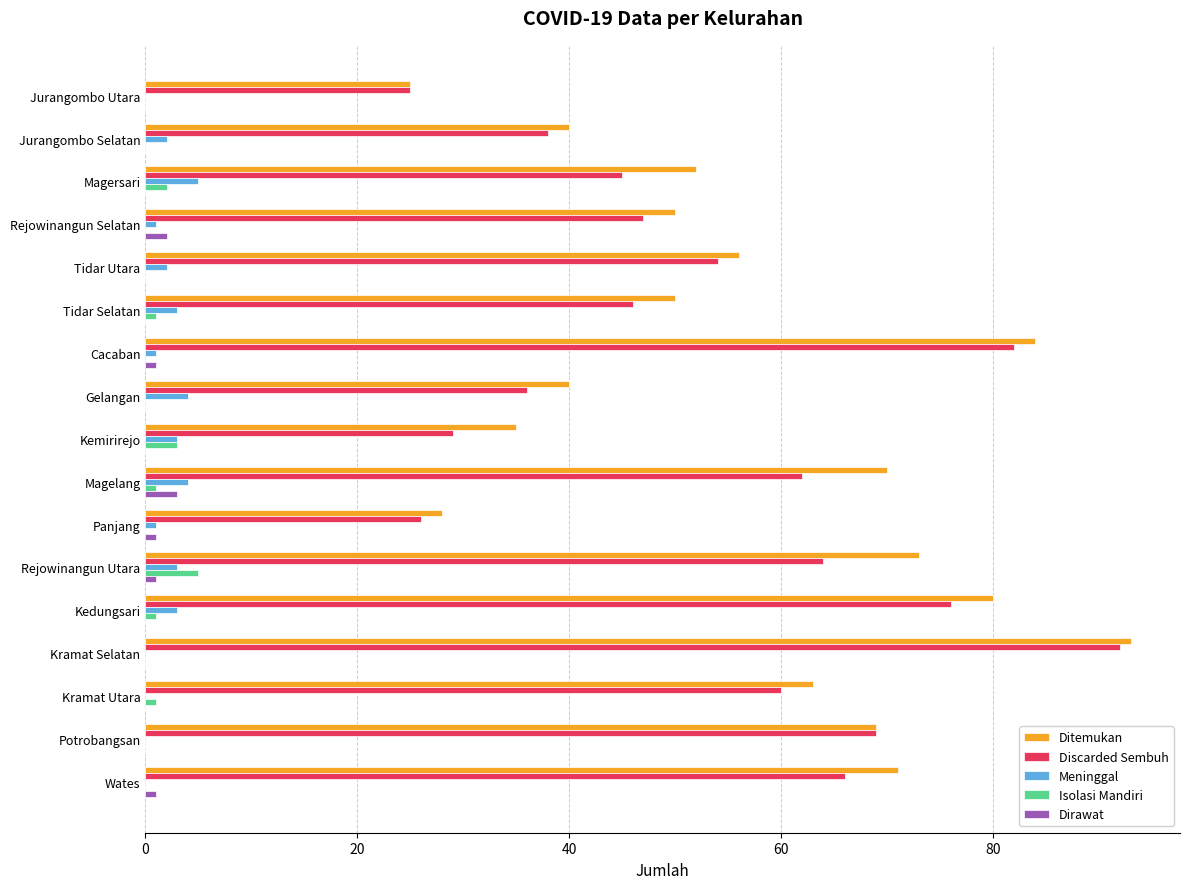

At which category is the sum across all series the highest?

Kramat Selatan